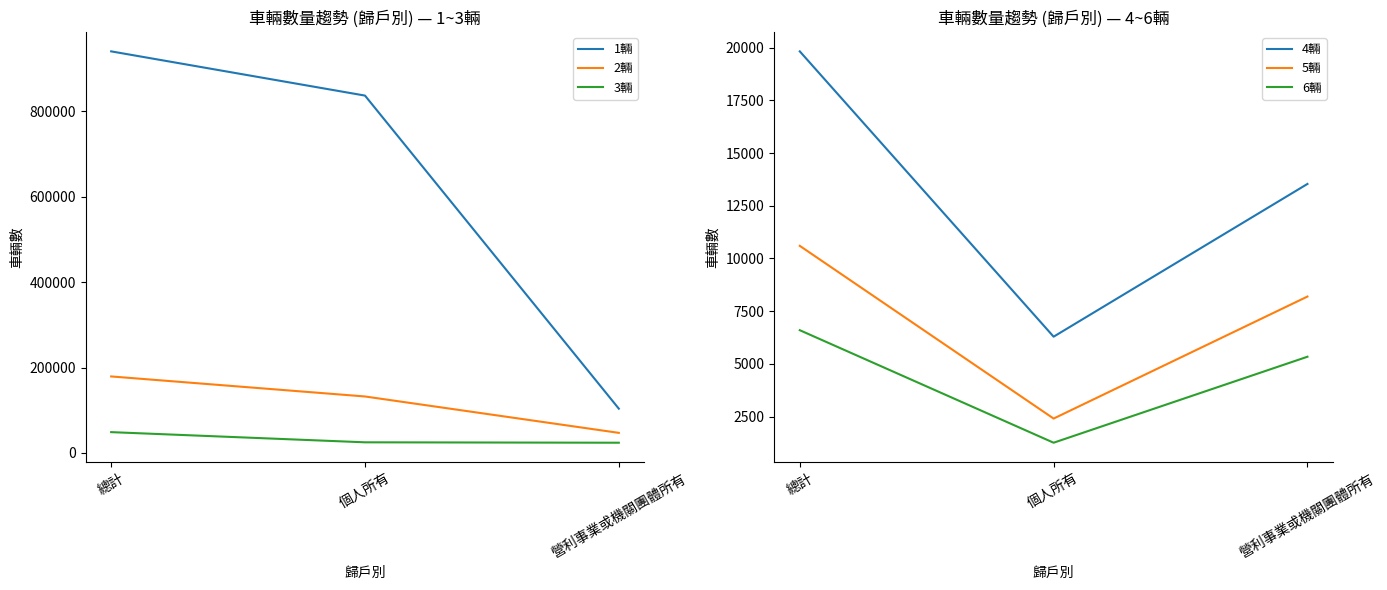

What is the spread (max minus min) of values at 營利事業或機關團體所有?

98259